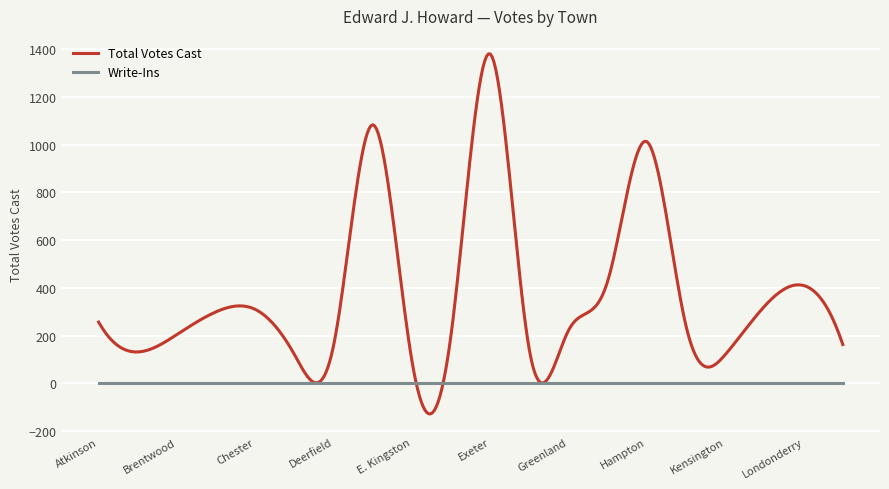

What is the minimum value for Total Votes Cast?

-127.2